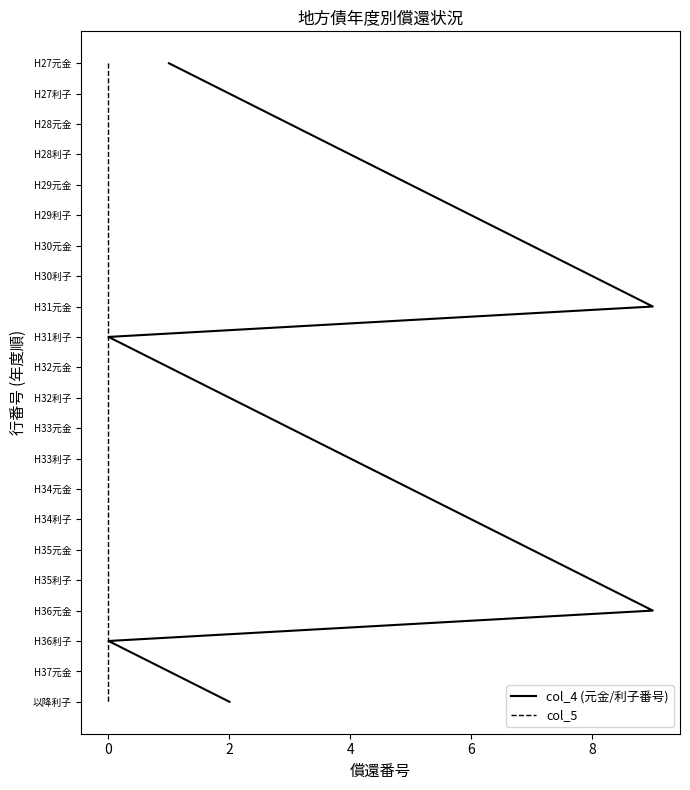

Count the number of data series in this chart.

2